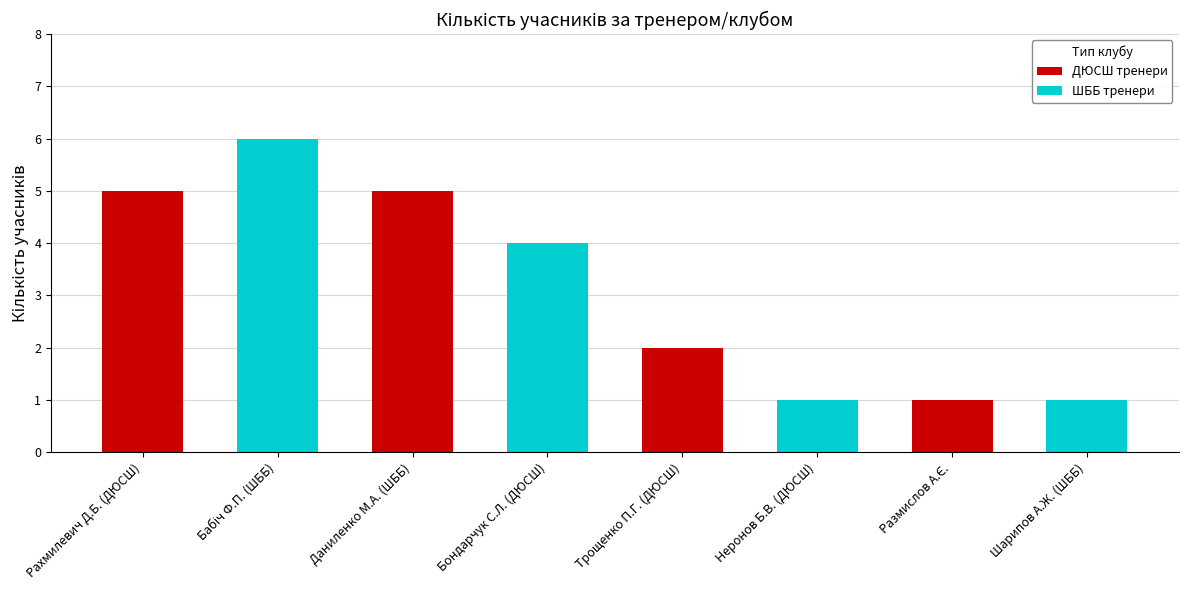

What is the maximum value shown in the chart?

6